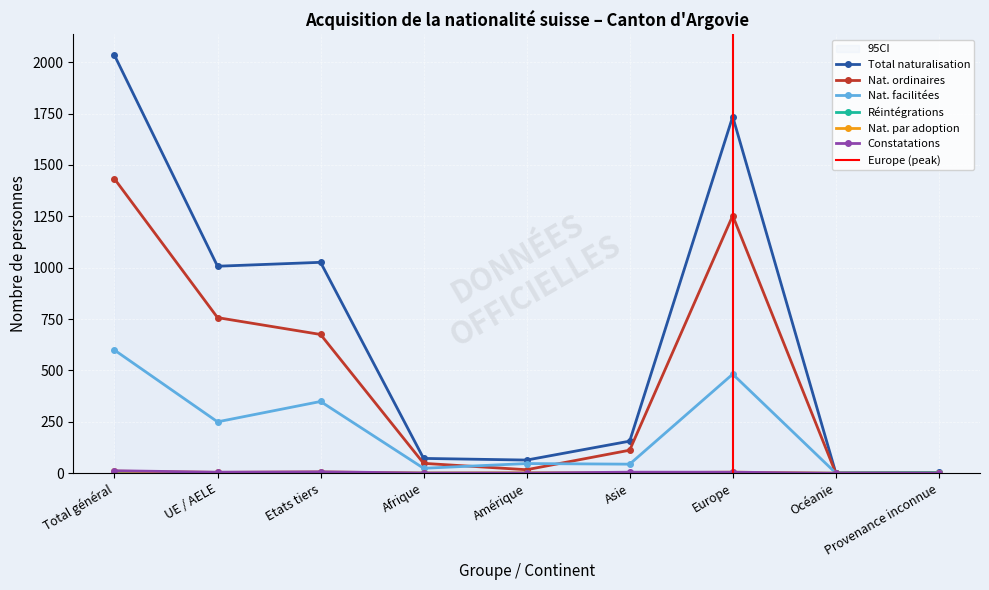

List the series in order of their peak value, highest first.

Total naturalisation, Nat. ordinaires, Nat. facilitées, Constatations, Nat. par adoption, Réintégrations